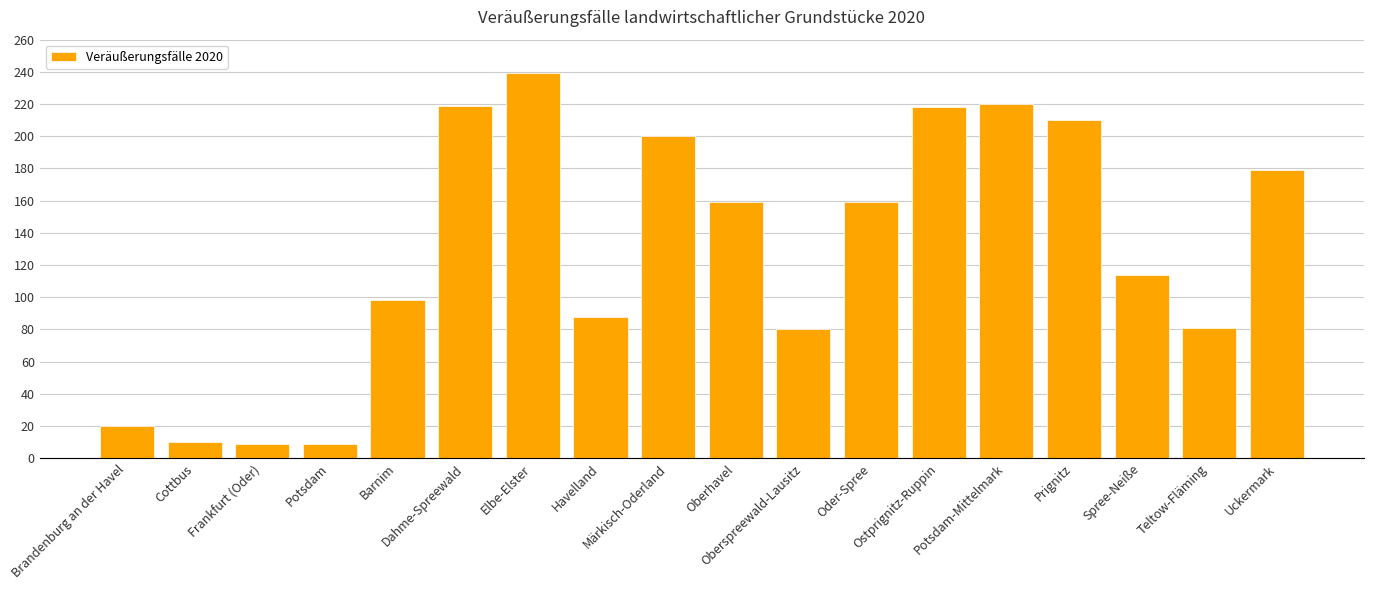

Approximately how many times larger is the value at Barnim compared to Cottbus?

9.8